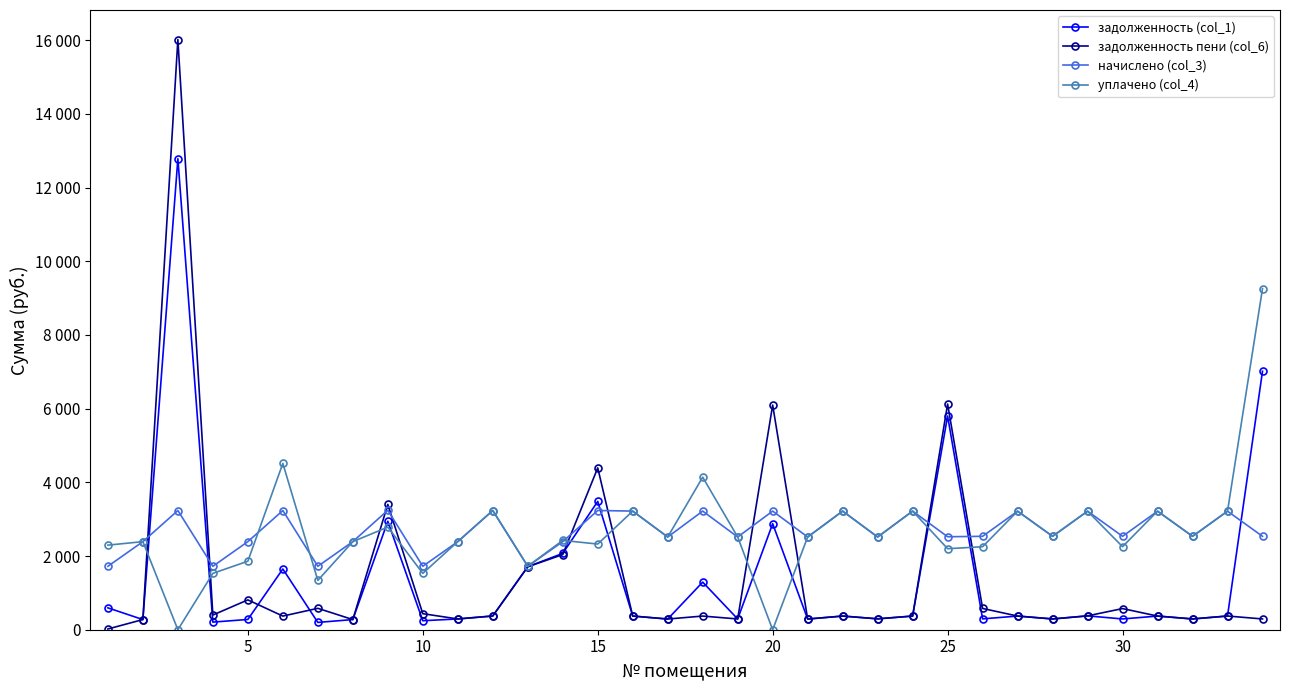

In начислено (col_3), how many points are higher than both neighbors (excluding endpoints)?

13